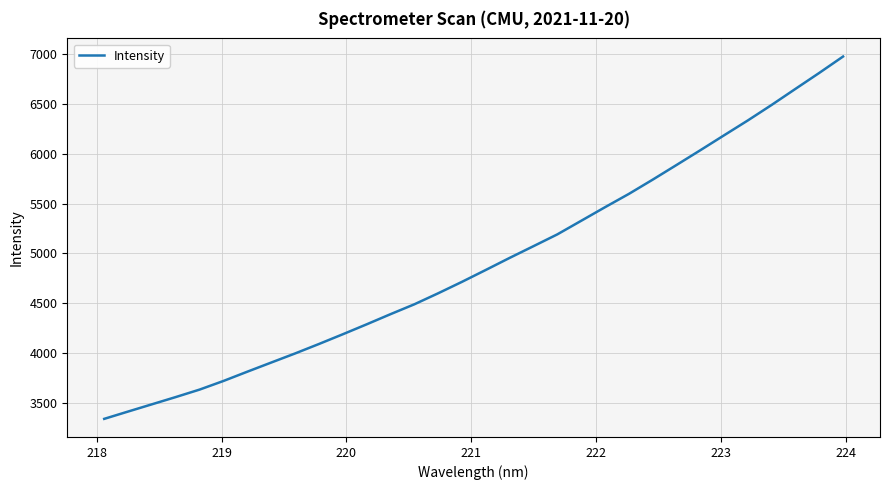

What is the difference between the maximum and minimum values?

3631.1